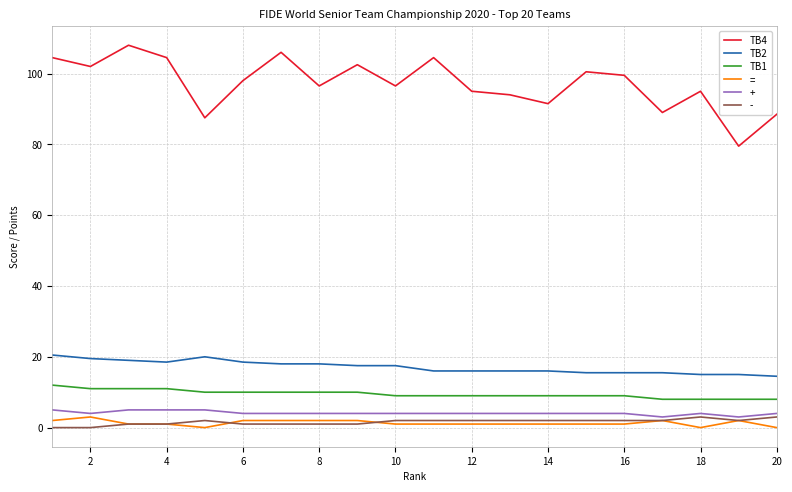

What is the minimum value for TB1?

8.0